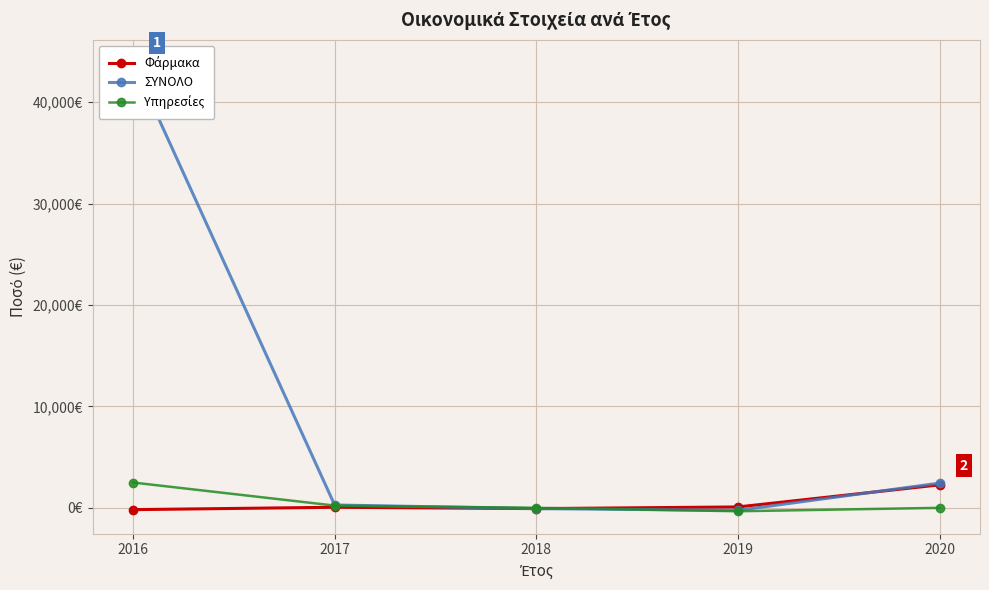

What is the average value of the ΣΥΝΟΛΟ series?

9264.9